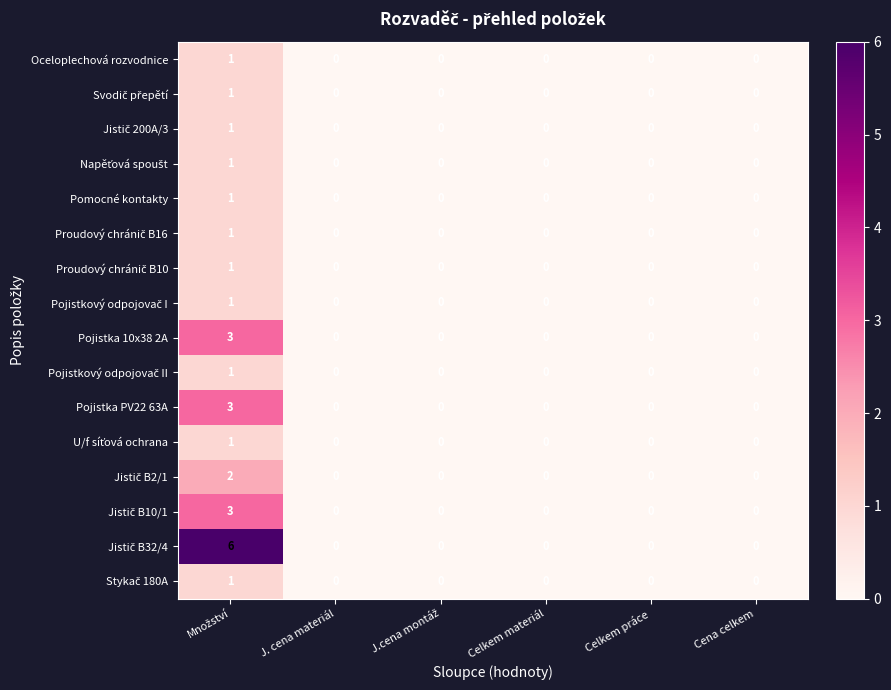

How many Pojistka 10x38 2A values are between 0 and 1?

5